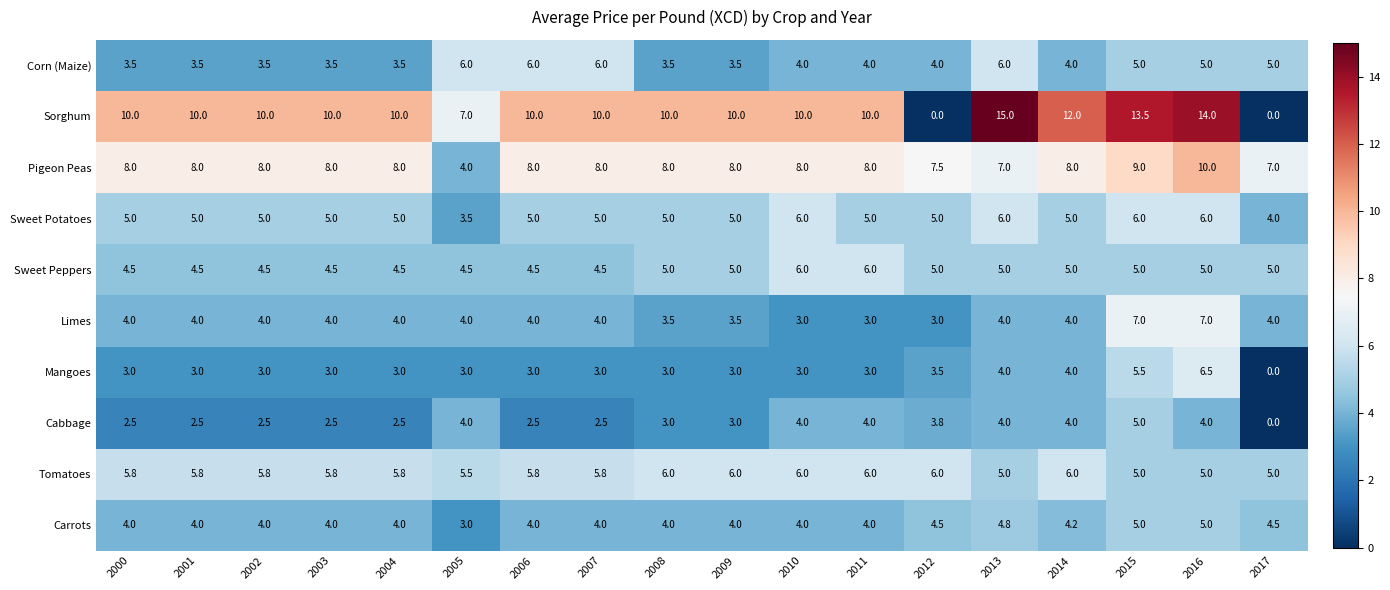

What is the greatest value displayed?

15.0